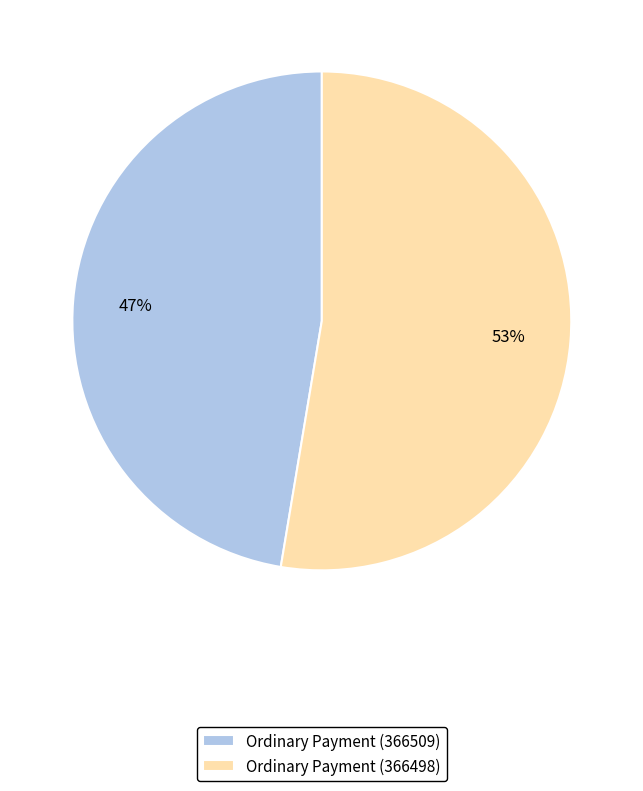

True or false: Ordinary Payment (366509) accounts for 47% of the total.

True